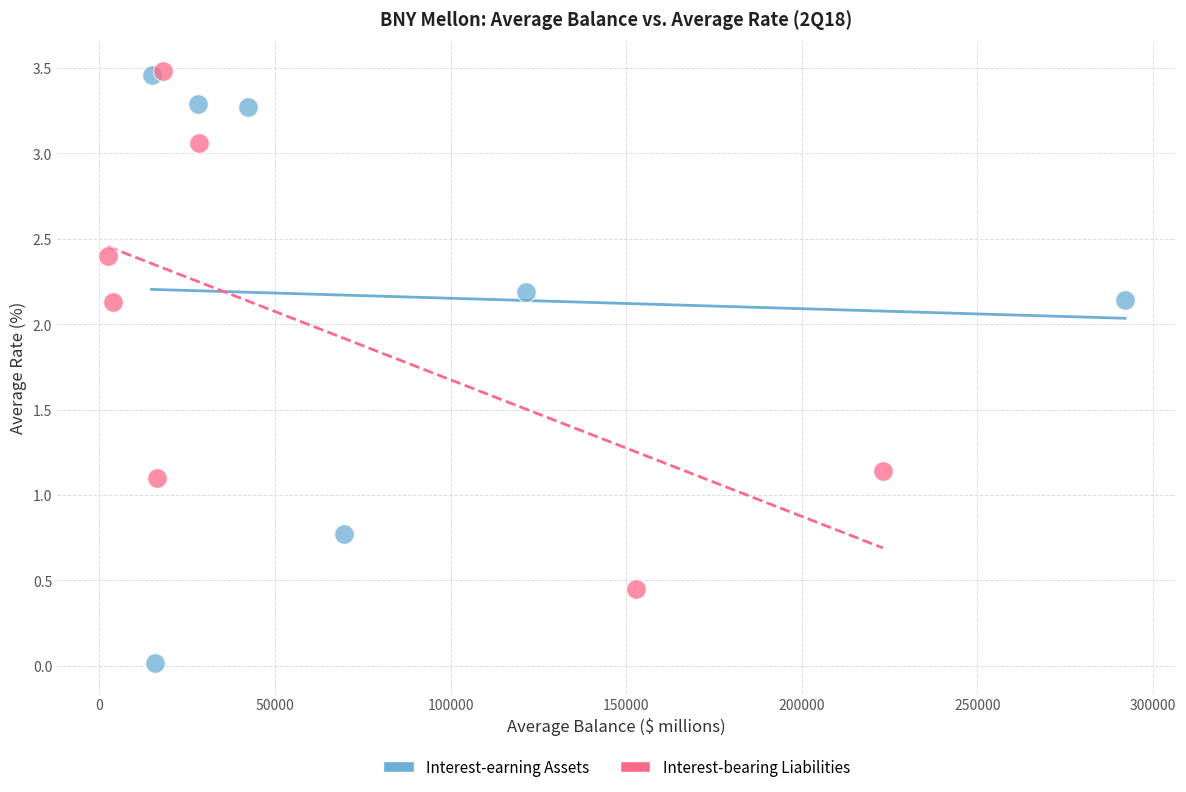

Which series has the widest spread of Y values?

Interest-earning Assets